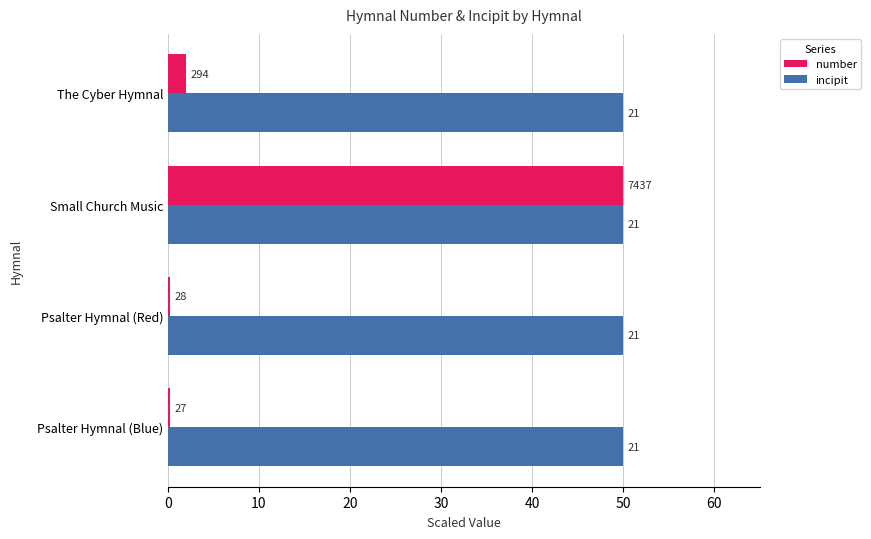

What is the average value of the number series?

13.1